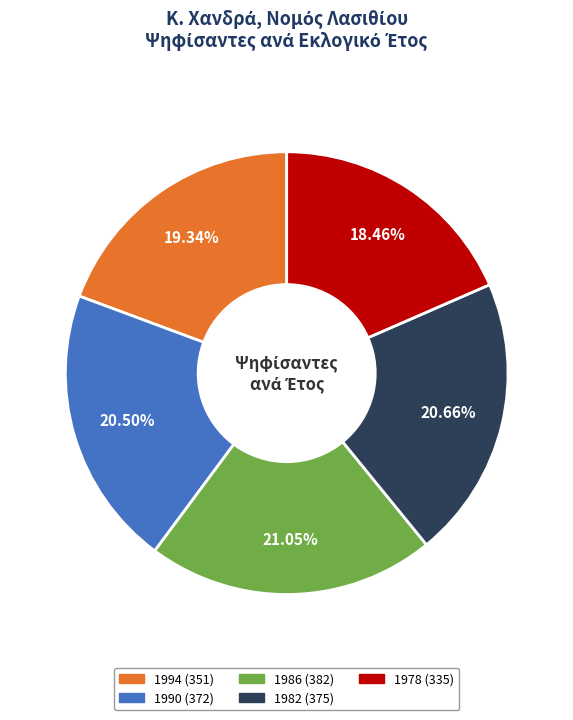

Is it true that 1990 is 11% of the pie?

False